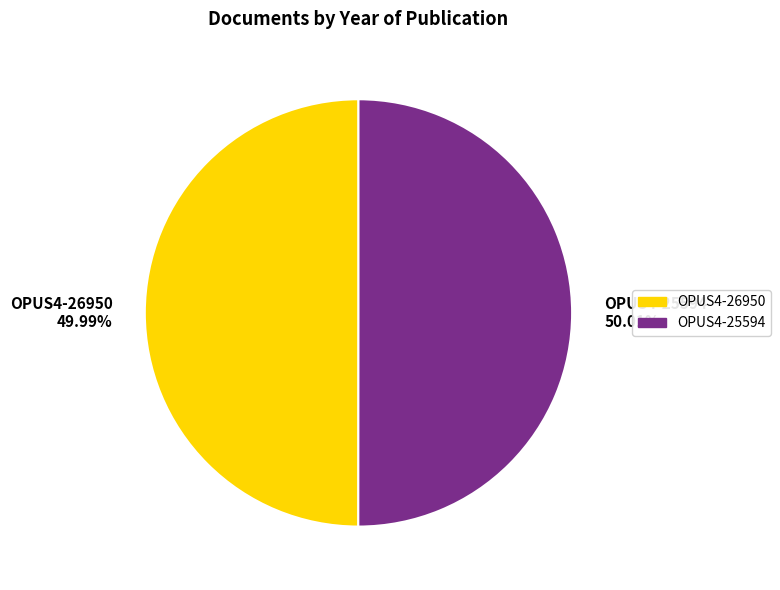

What is the total percentage of OPUS4-26950 and OPUS4-25594?

100.0%